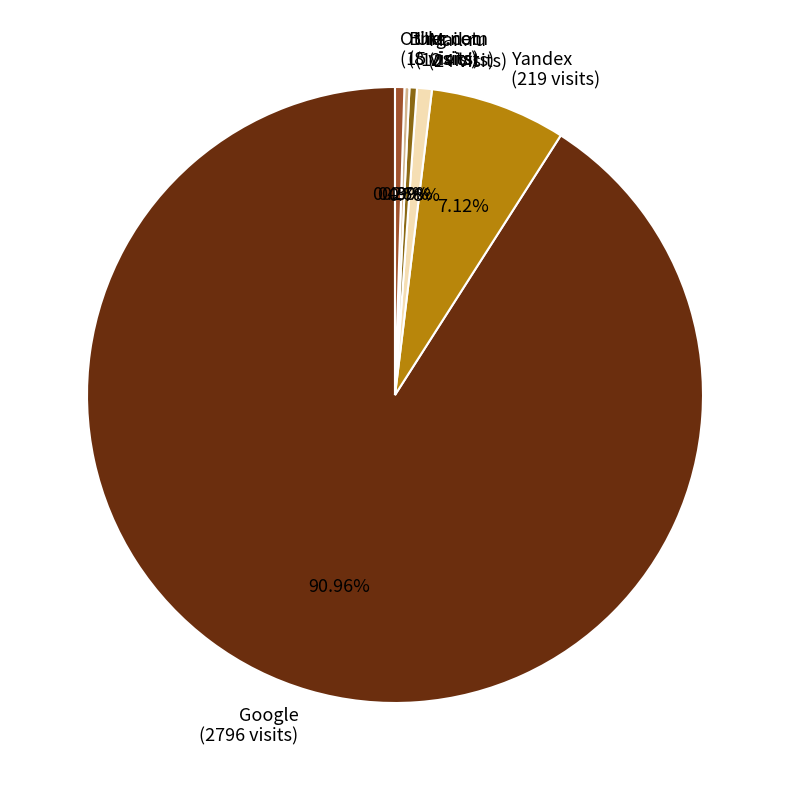

Is the sum of Yandex (219 visits) and Ukr.net (12 visits) greater than half?

No